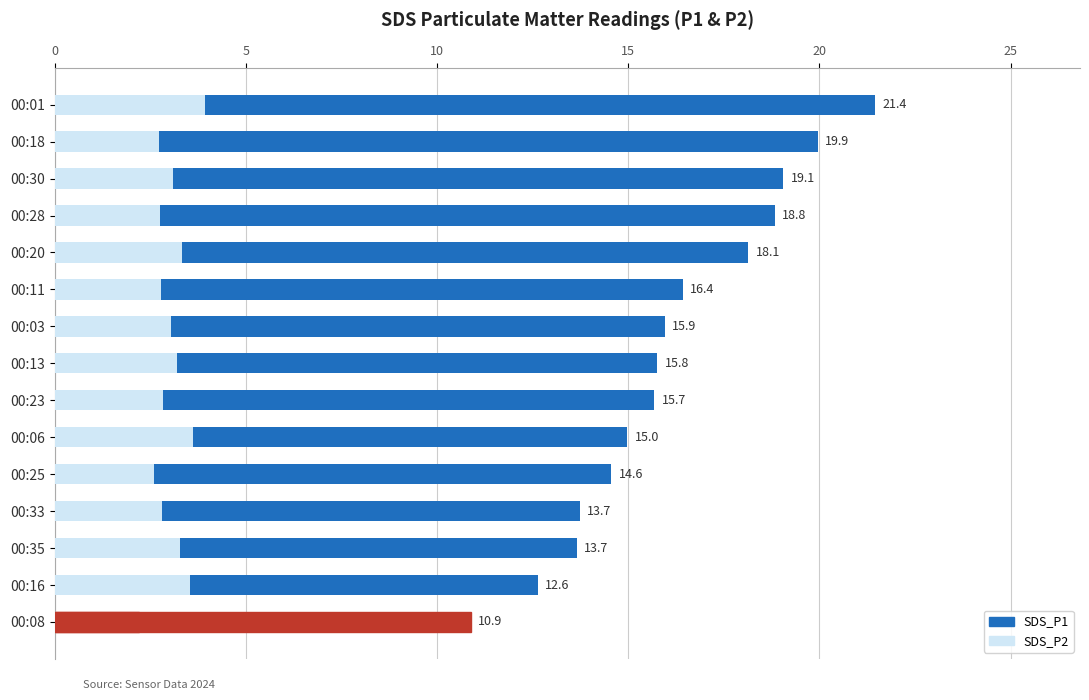

How many data points in SDS_P1 are above 15?

9